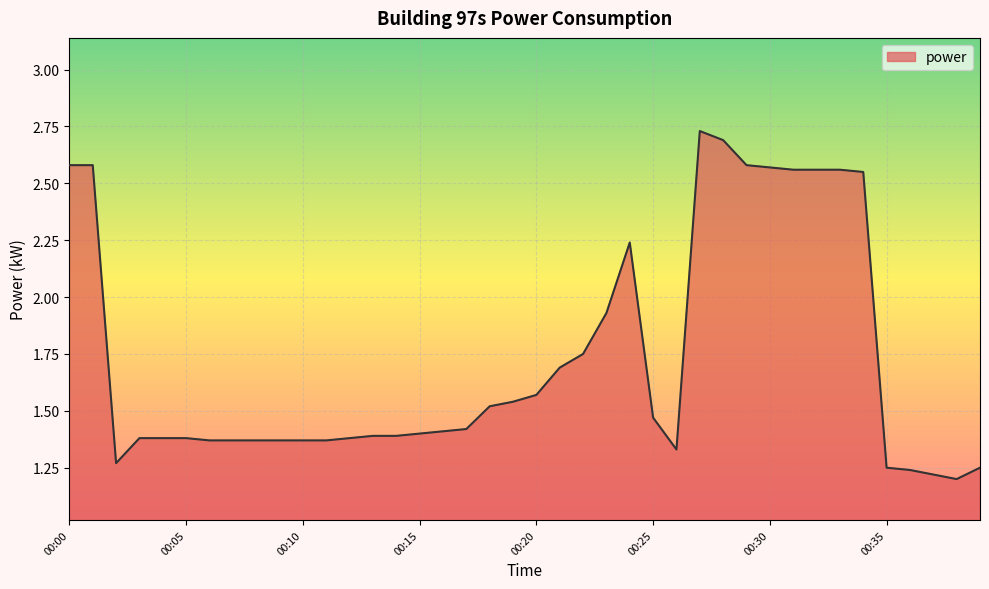

Reading left to right, what are all the values shown in this chart?

2.6	2.6	1.3	1.4	1.4	1.4	1.4	1.4	1.4	1.4	1.4	1.4	1.4	1.4	1.4	1.4	1.4	1.4	1.5	1.5	1.6	1.7	1.8	1.9	2.2	1.5	1.3	2.7	2.7	2.6	2.6	2.6	2.6	2.6	2.5	1.2	1.2	1.2	1.2	1.2